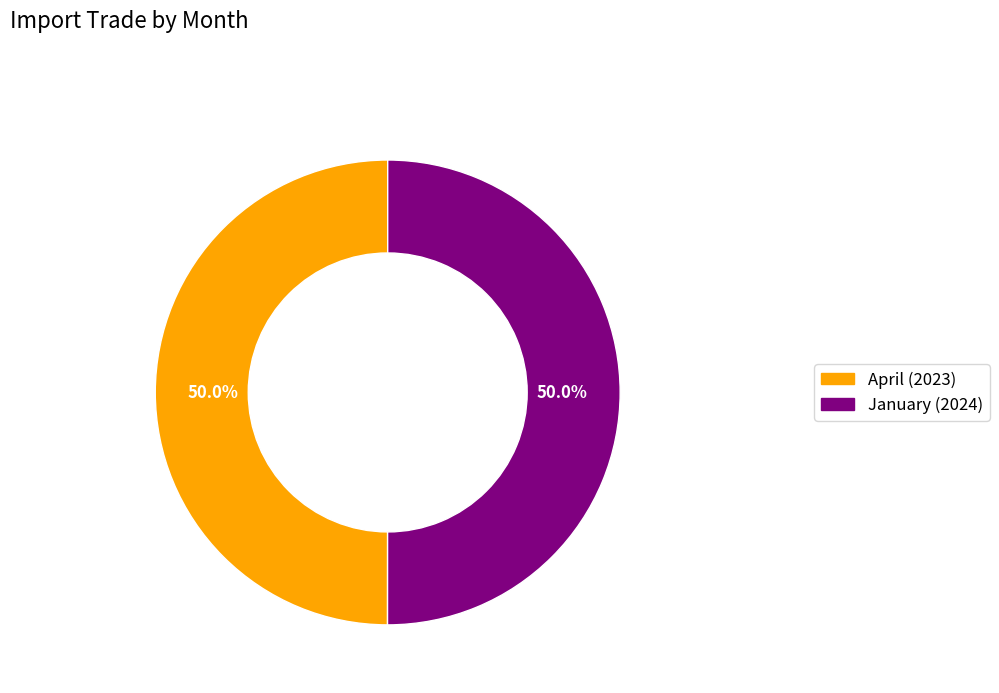

True or false: April accounts for 56% of the total.

False